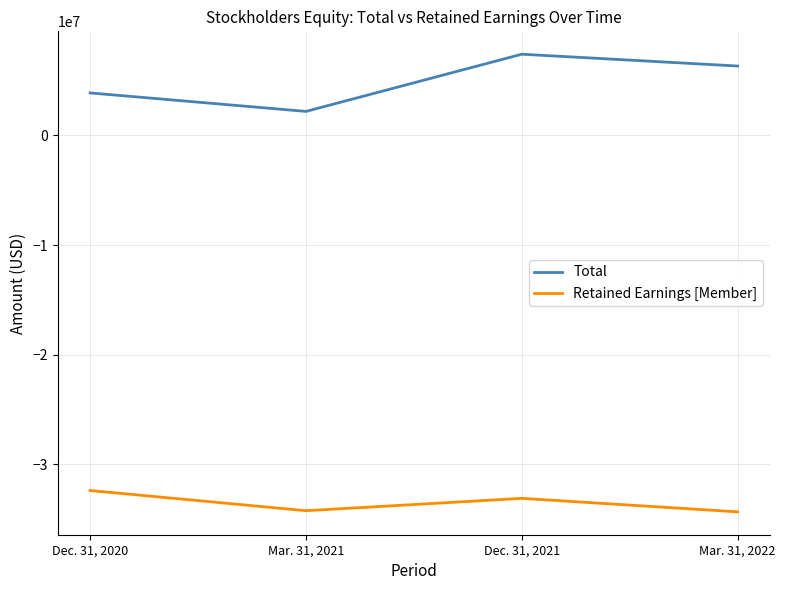

What is the difference between the Total values at Dec. 31, 2021 and Dec. 31, 2020?

3532292